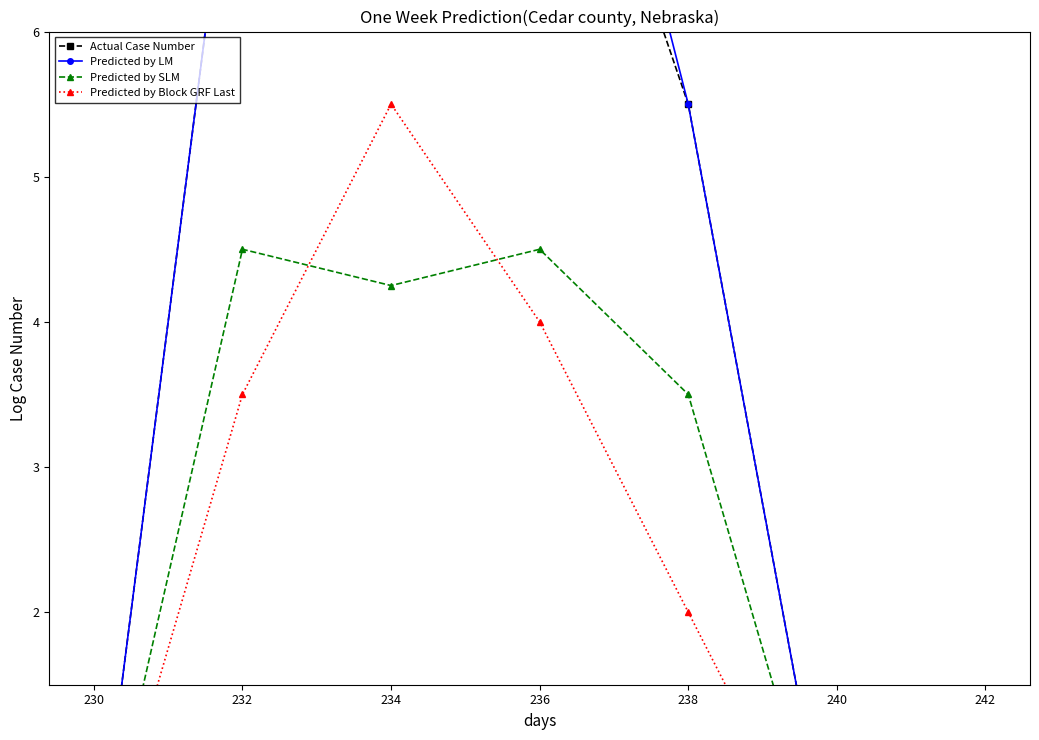

What is the sum of the Predicted by Block GRF Last values at 238 and 230?

2.0